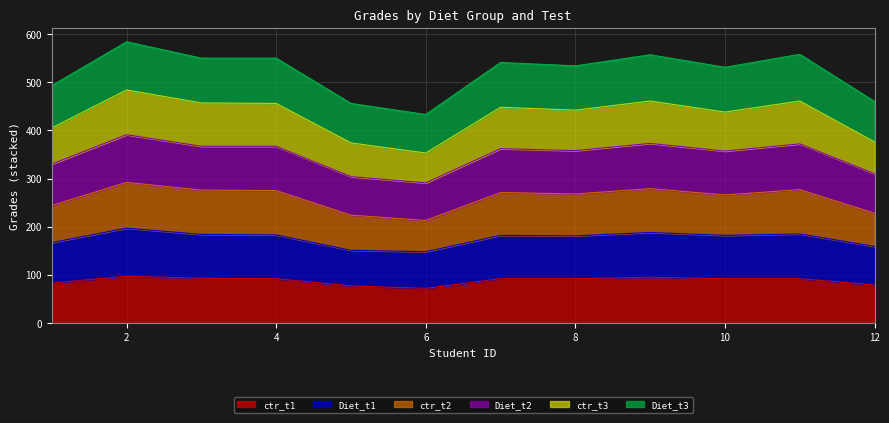

What is the highest value of the ctr_t1 series?

97